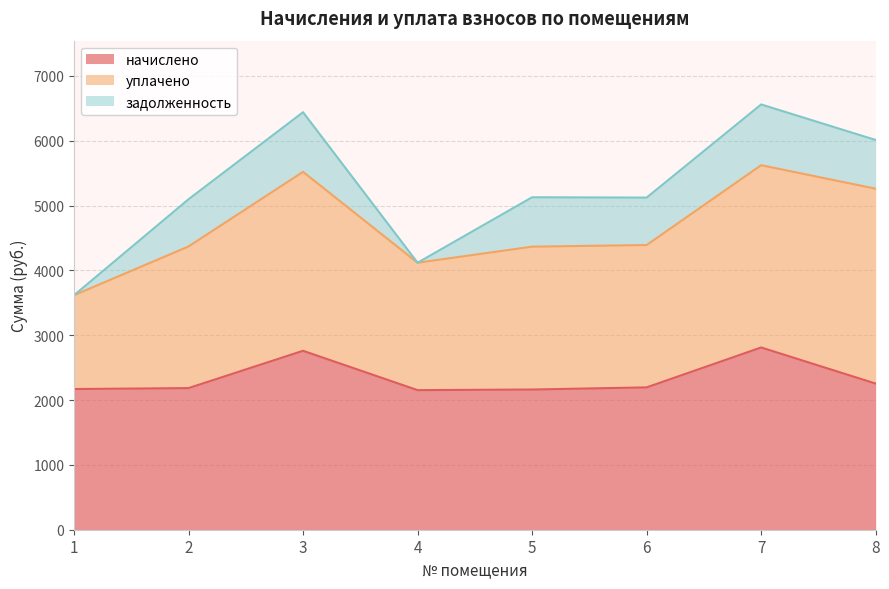

What is the spread (max minus min) of values at 8?

2254.6